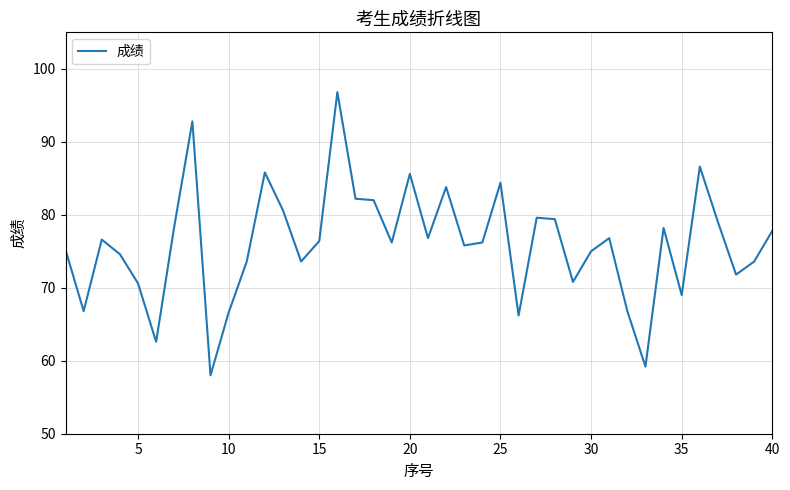

What is the greatest value displayed?

96.8